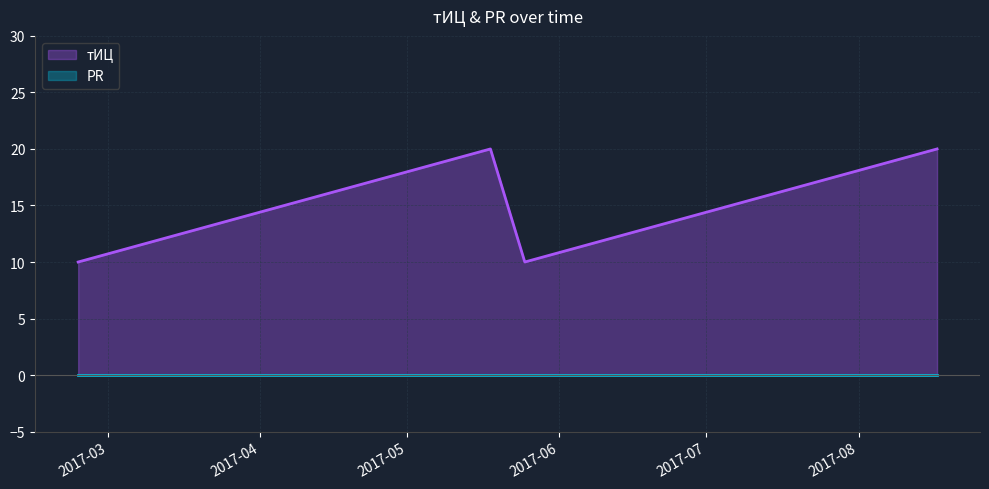

The chart shows a value of 20 at 2017-08-17. True or false?

True